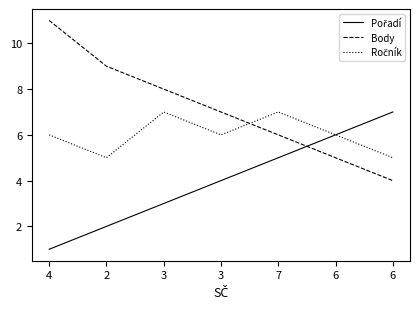

How many lines are shown in the chart?

3